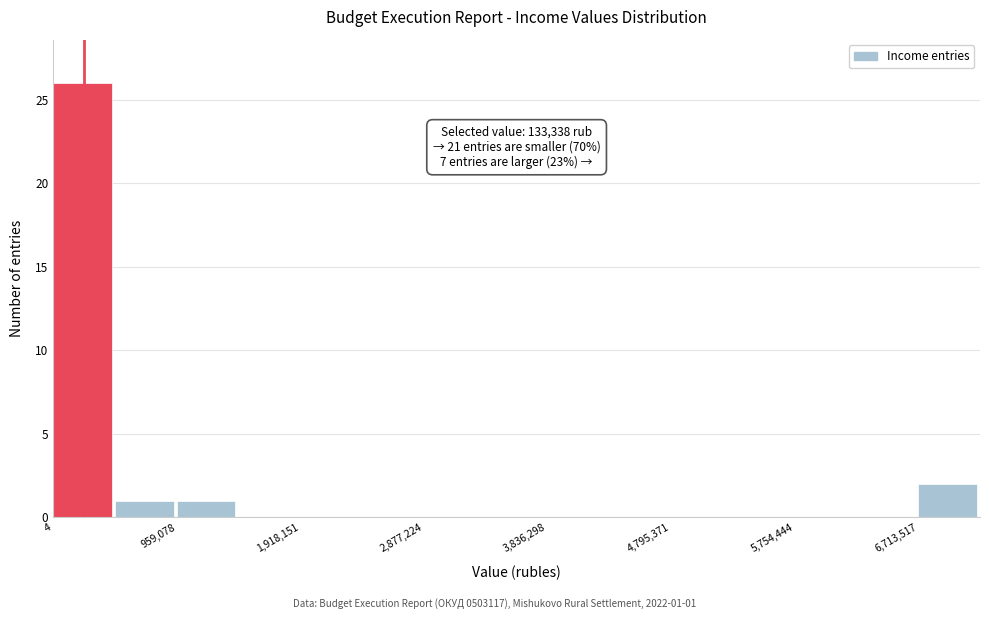

Which range on the x-axis has the tallest bar?

0 to 500000